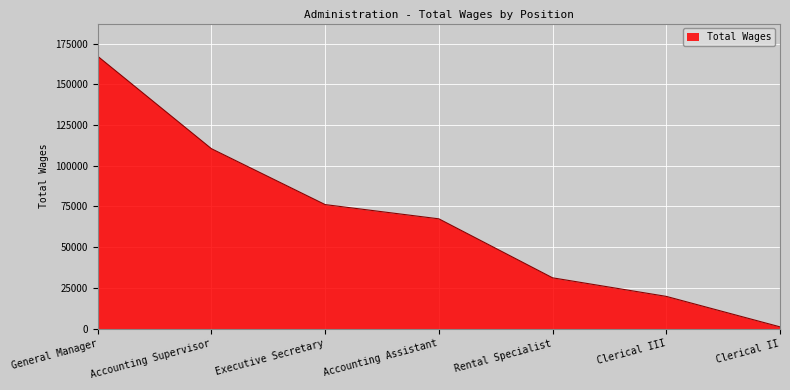

What position from the right is Executive Secretary?

5